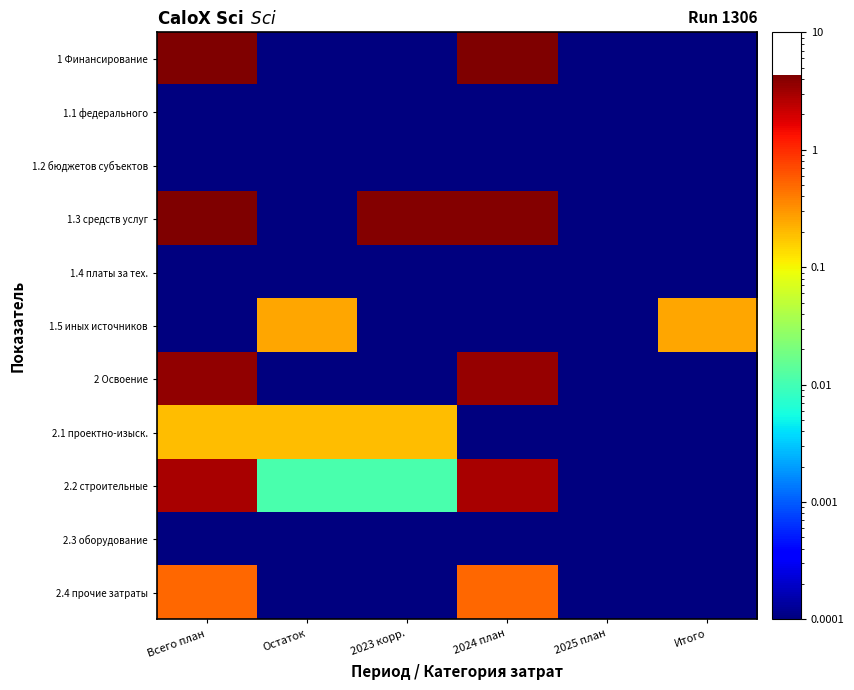

Which series has the widest spread of values?

1 Финансирование